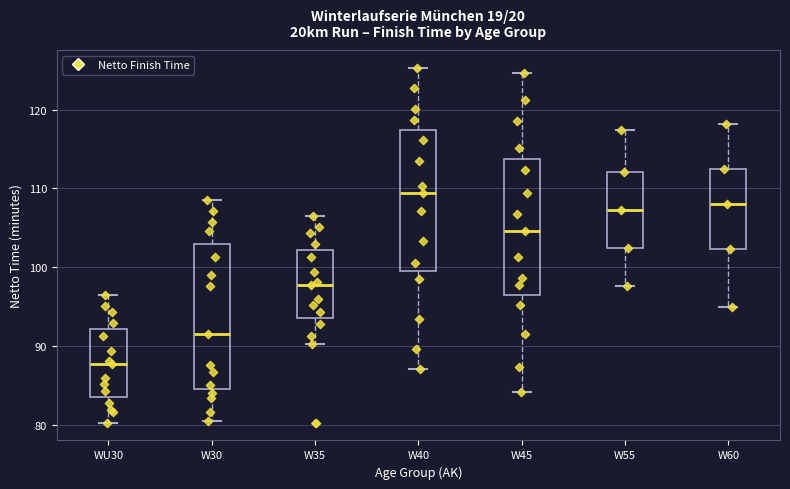

Reading left to right, read every box against the y-axis: the position of its median line, the range the box covers, and the ends of its whiskers. The values are not printed on the chart, so give them approximately, as read against the axis.

WU30: median 88, box 84 to 92, whiskers 80 to 97
W30: median 92, box 85 to 103, whiskers 81 to 109
W35: median 98, box 94 to 102, whiskers 90 to 107
W40: median 109, box 100 to 117, whiskers 87 to 125
W45: median 105, box 96 to 114, whiskers 84 to 125
W55: median 107, box 103 to 112, whiskers 98 to 117
W60: median 108, box 102 to 113, whiskers 95 to 118